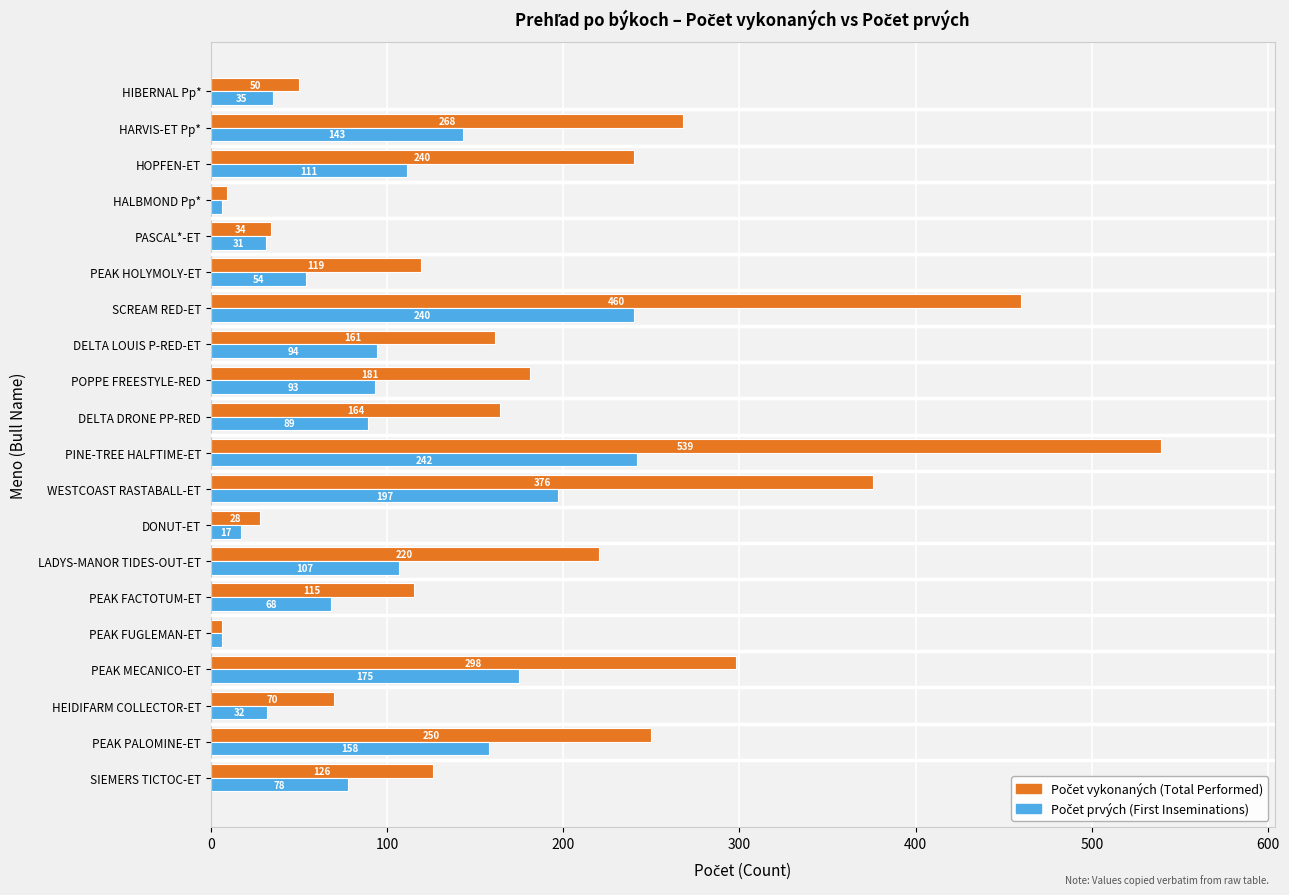

At which category does the chart reach its peak across all series?

PINE-TREE HALFTIME-ET